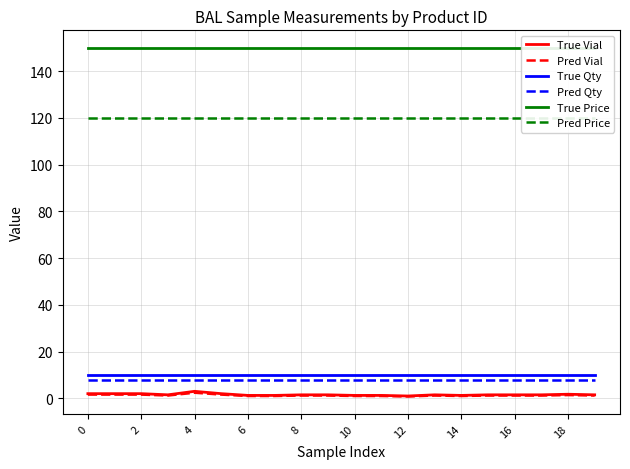

Does the chart have visible grid lines?

Yes